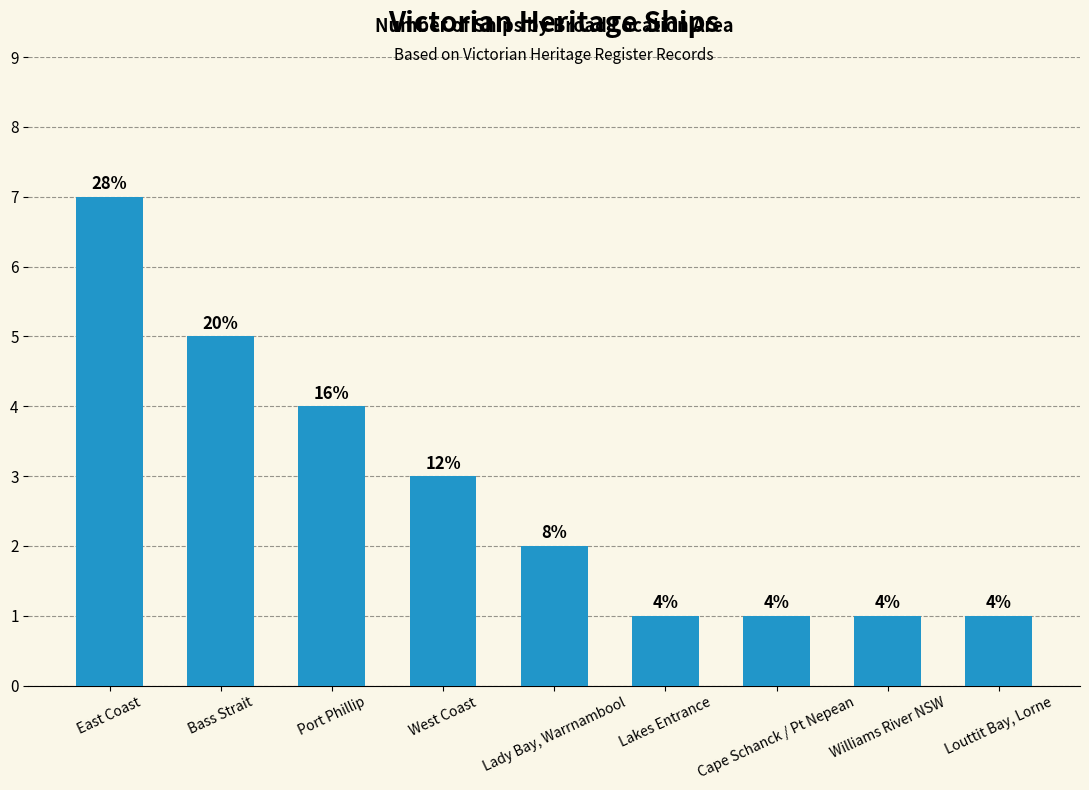

Which category has the lowest value across all series?

Lakes Entrance